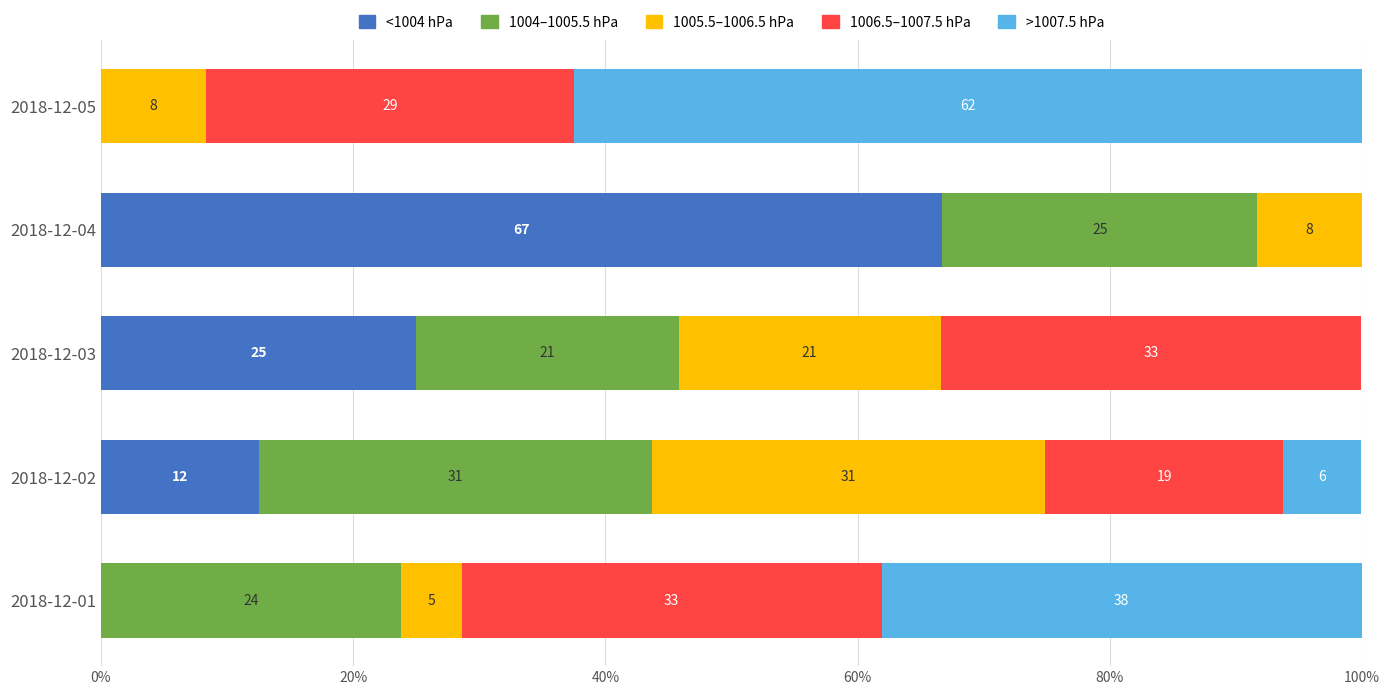

What are all the series names shown in the legend?

<1004 hPa, 1004–1005.5 hPa, 1005.5–1006.5 hPa, 1006.5–1007.5 hPa, >1007.5 hPa